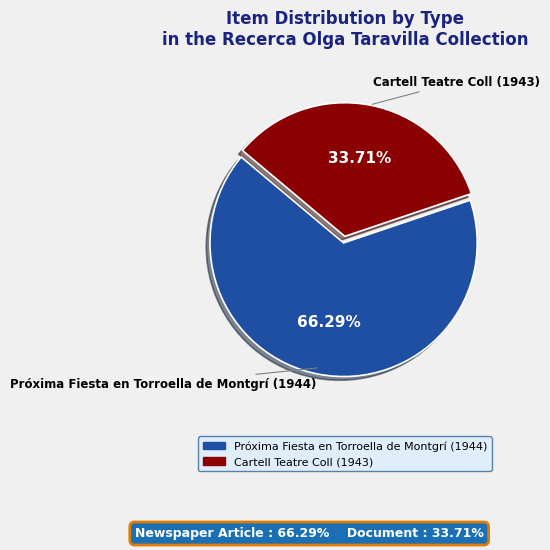

How many segments does this pie chart have?

2